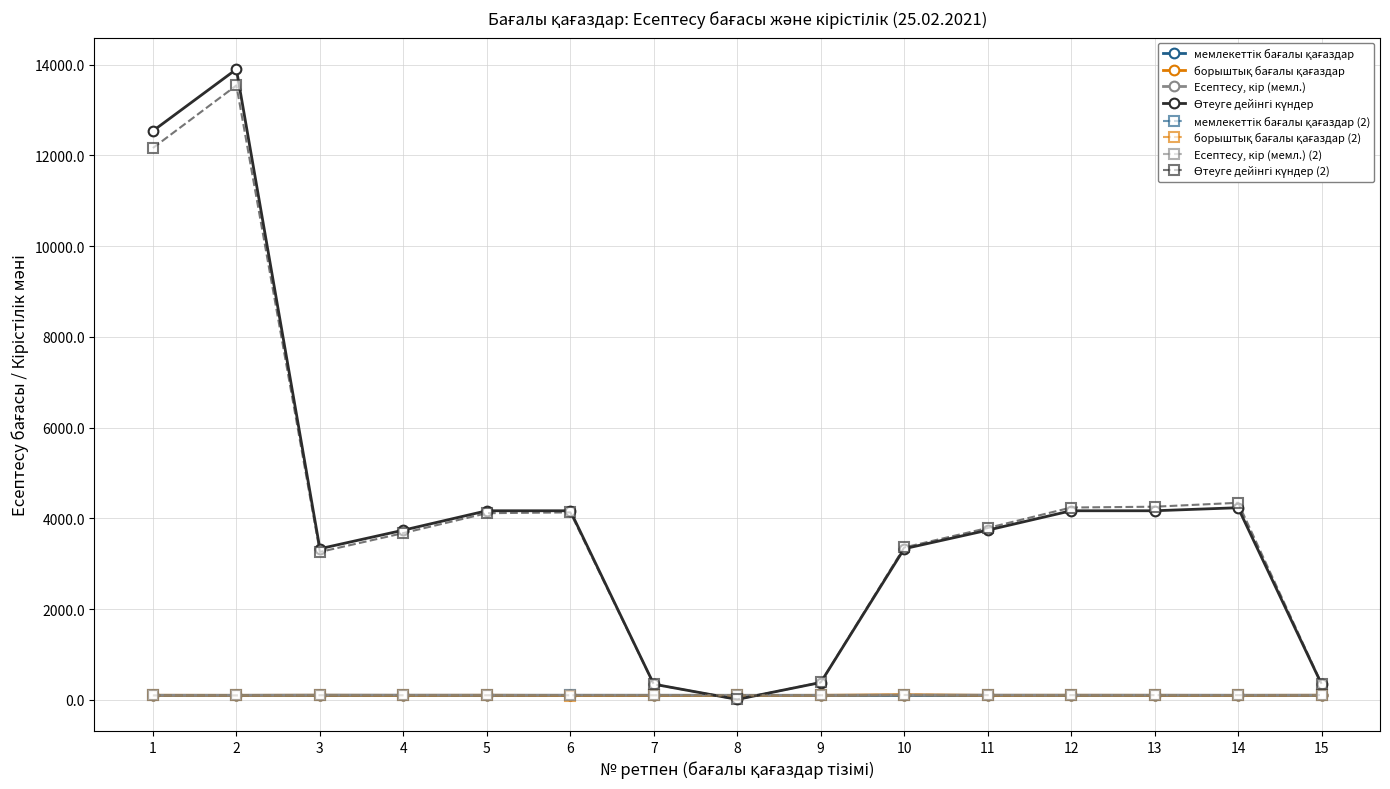

What is the maximum value shown in the chart?

13900.0